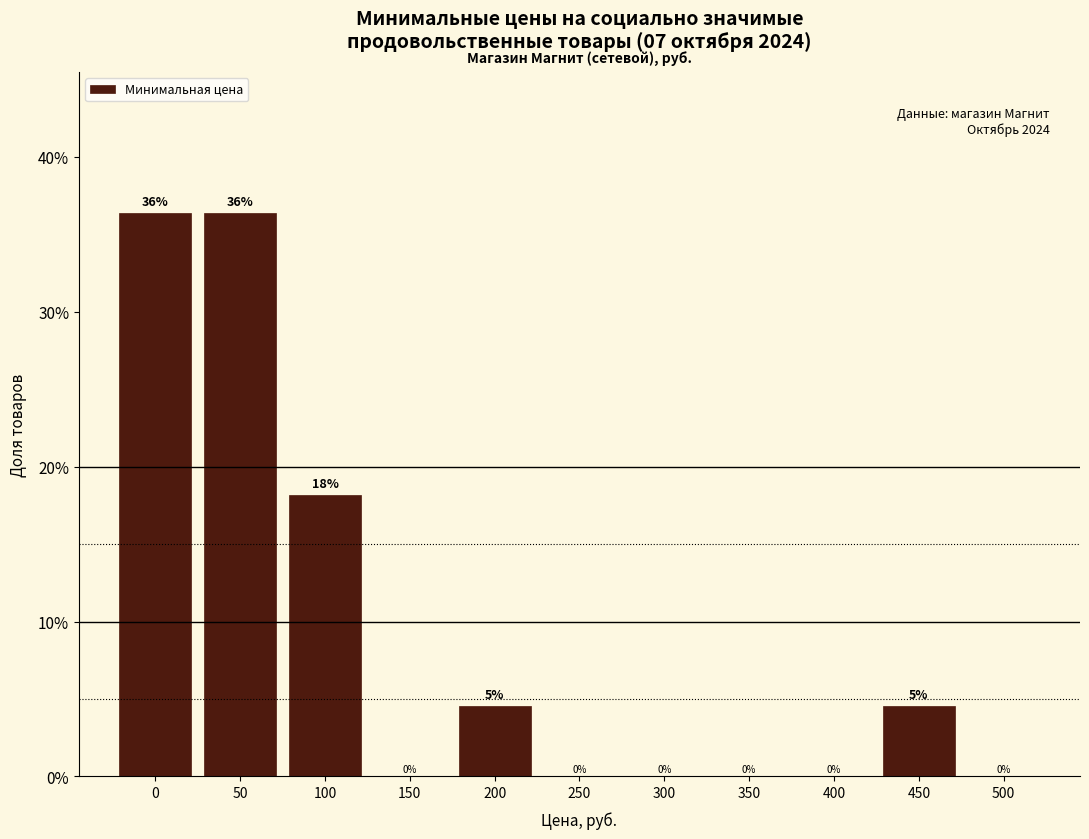

Between 350 and 450, which is larger?

450